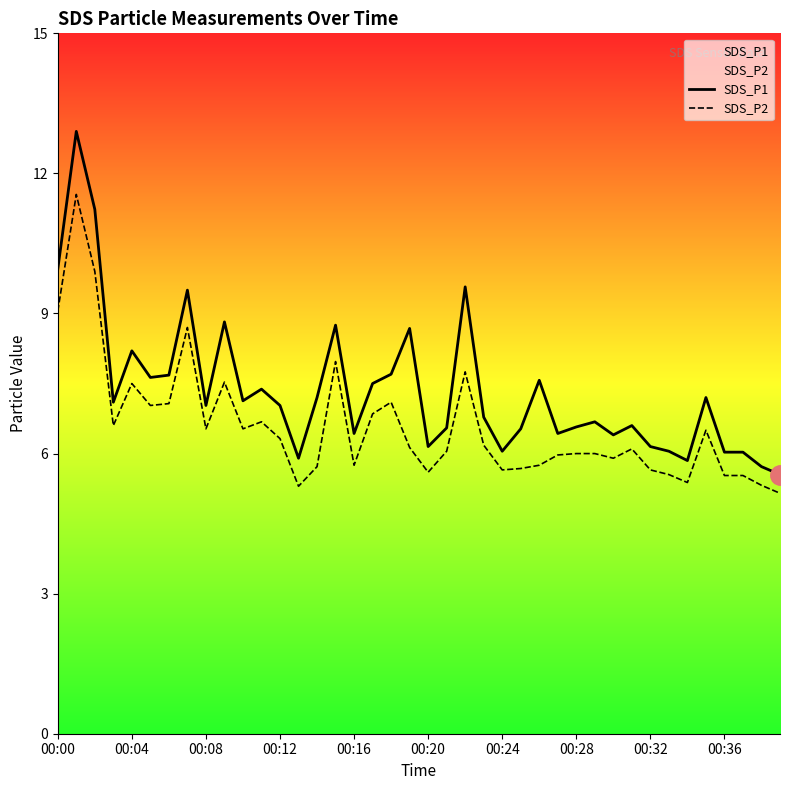

Rank the series by their average value, from highest to lowest.

SDS_P1, SDS_P2